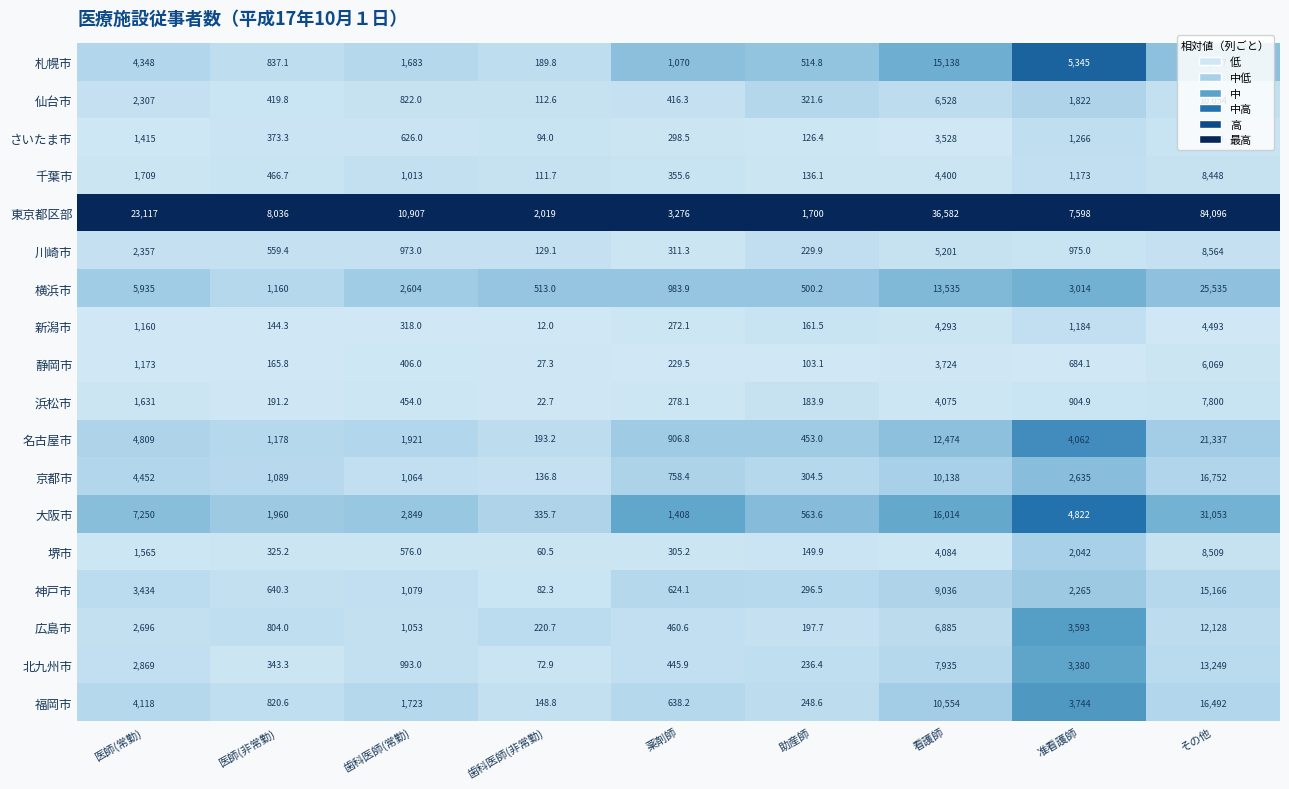

The 静岡市 series shows 16.0 at 歯科医師(非常勤). True or false?

False